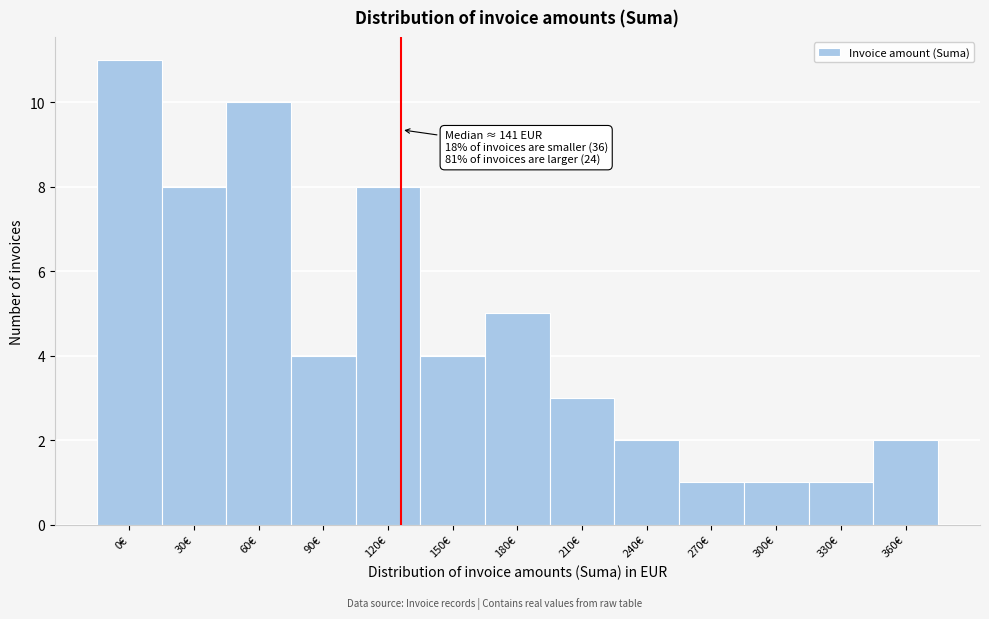

Reading left to right, extract all data points from this chart.

11	8	10	4	8	4	5	3	2	1	1	1	2